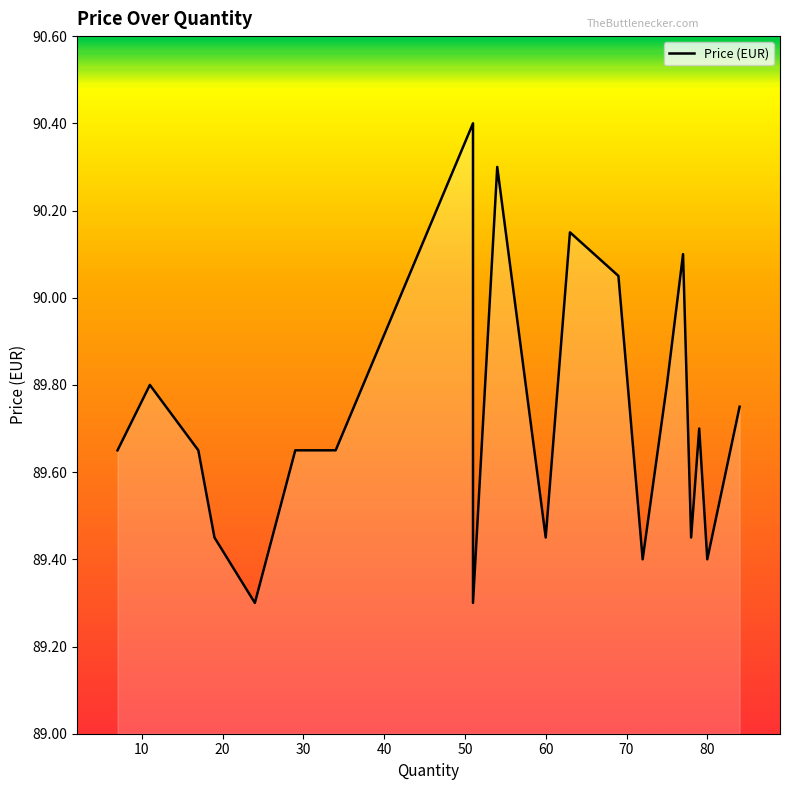

What is the difference between the maximum and minimum values?

1.1